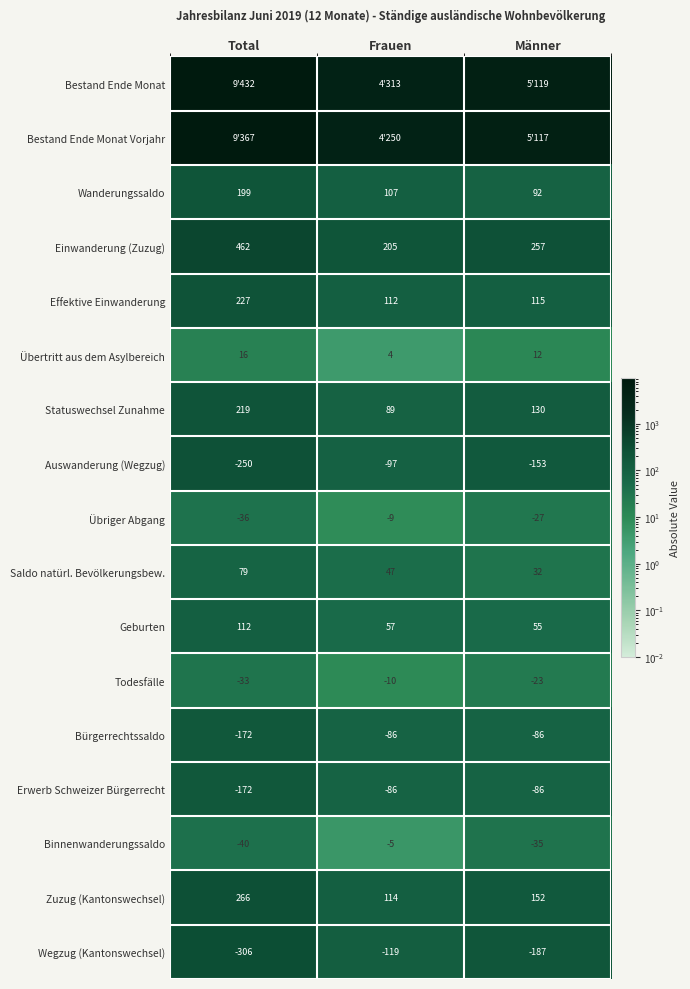

What is the difference between the maximum and second lowest values in the Wanderungssaldo series?

92